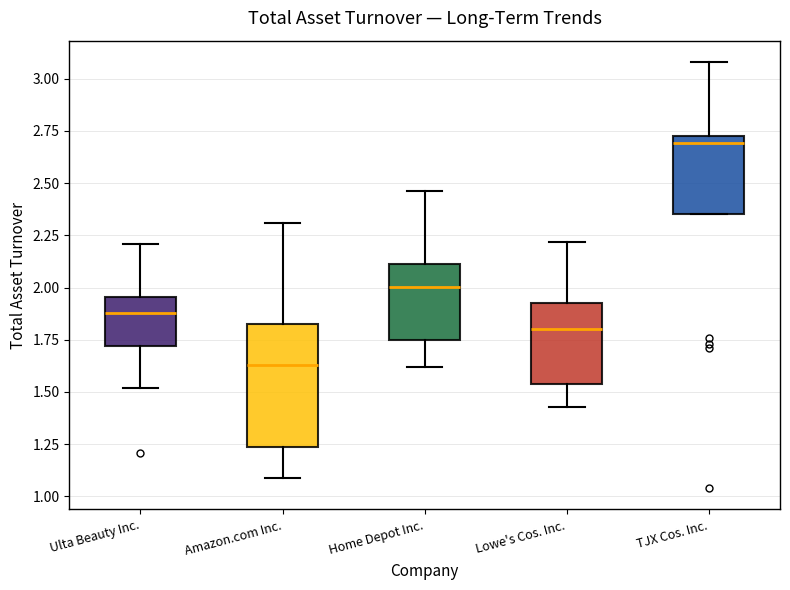

Comparing the boxes themselves (not the whiskers), which one is the tallest?

Amazon.com Inc.